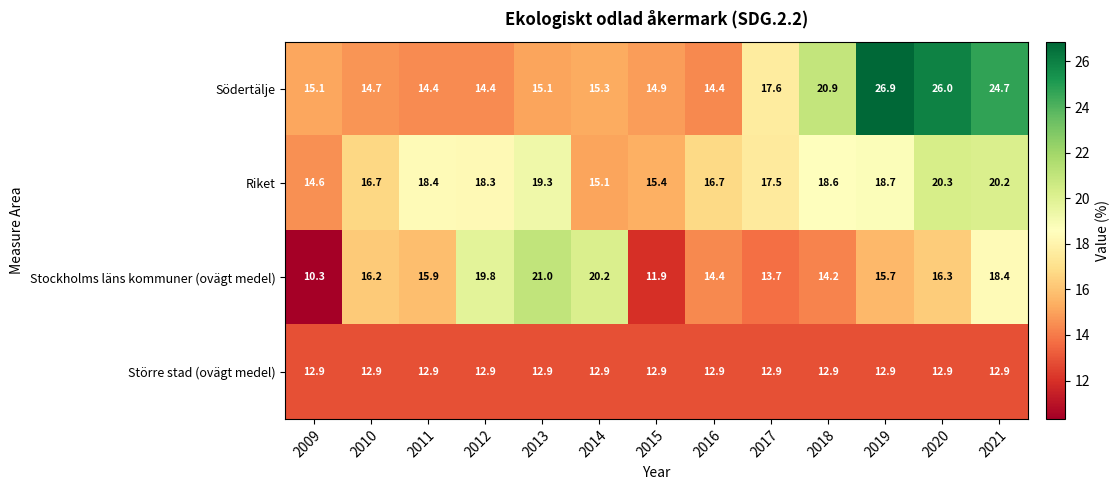

At which category does the chart reach its peak across all series?

2019